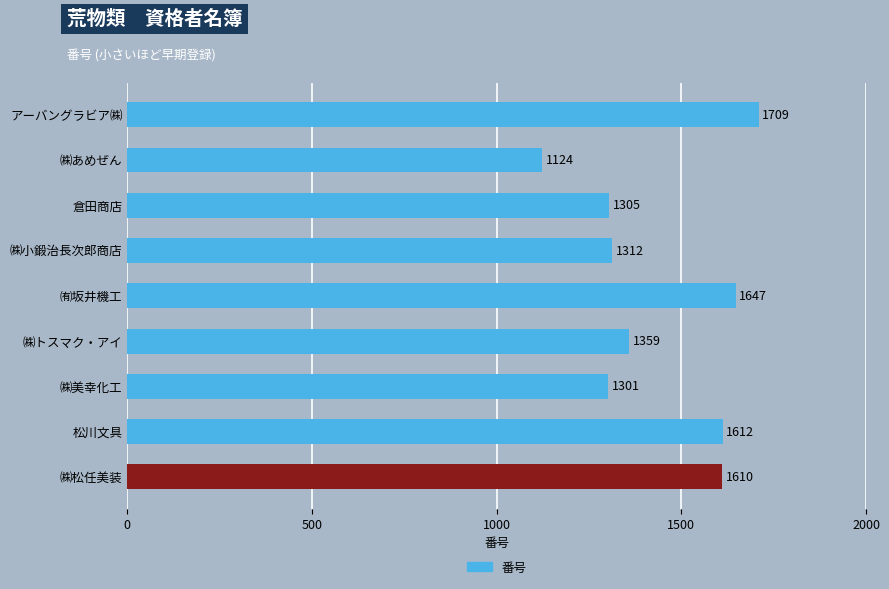

What is the average value?

1442